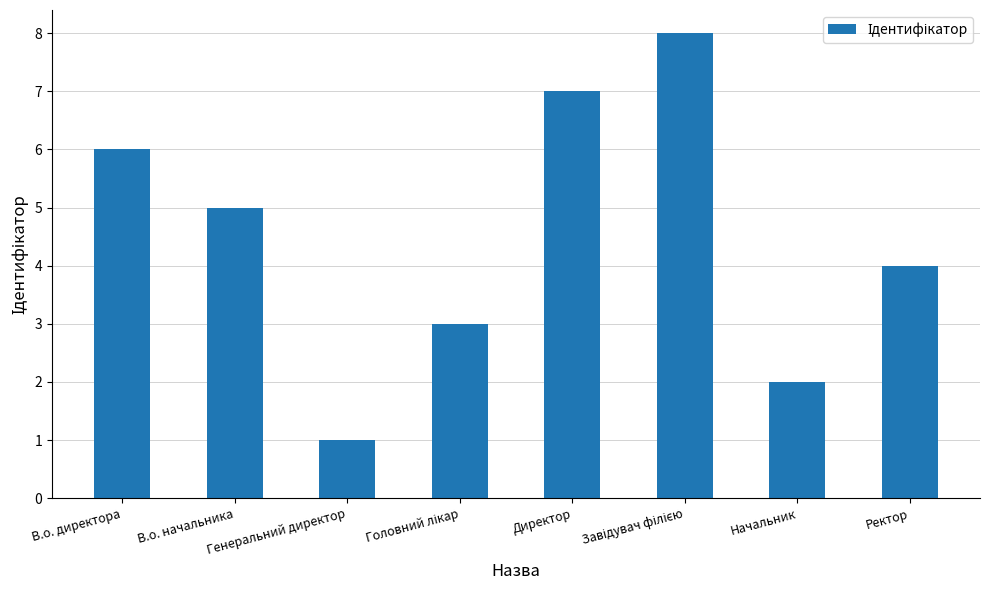

Between Генеральний директор and Ректор, which is larger?

Ректор